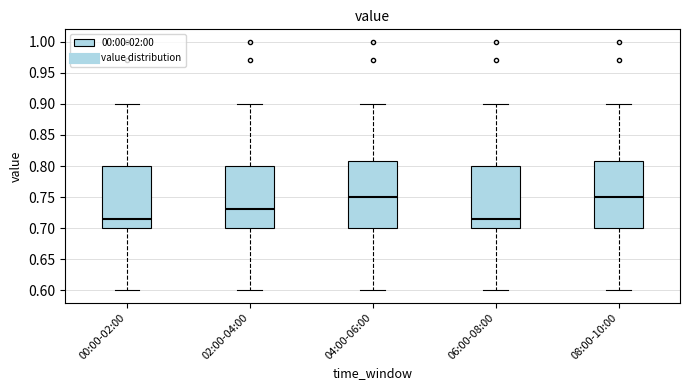

Where does the lower whisker of the box for 06:00-08:00 end on the y-axis? The values are not printed on the chart, so give them approximately, as read against the axis.

0.600